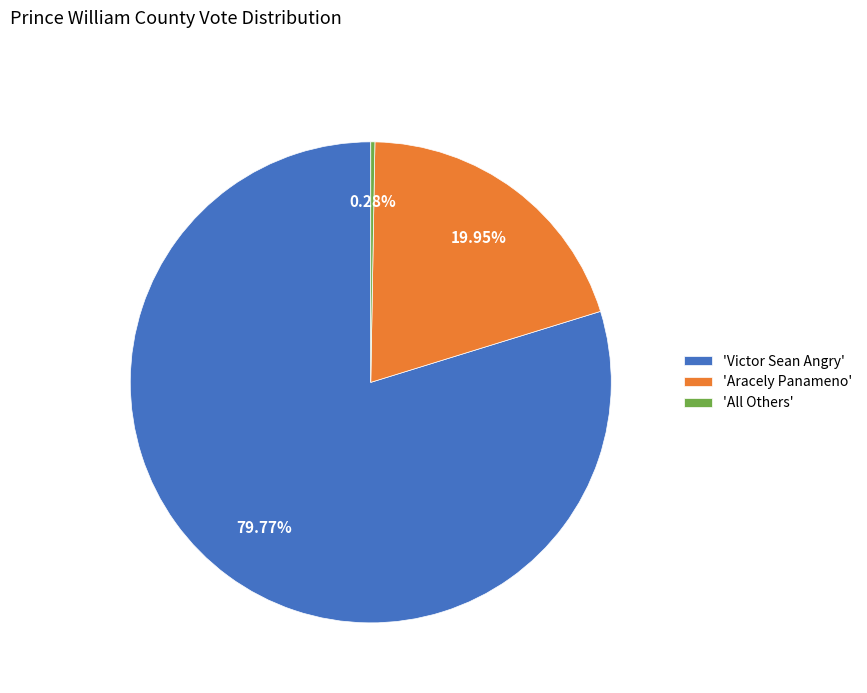

Which slice is the largest?

'Victor Sean Angry'